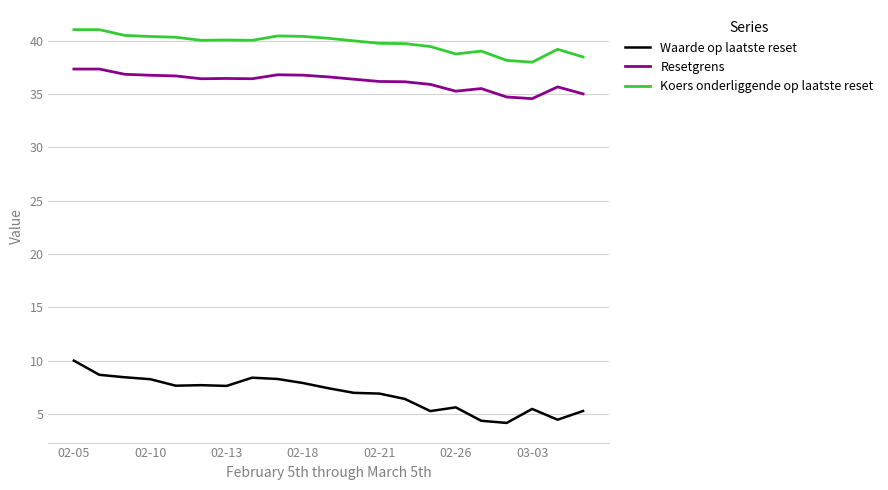

True or false: Resetgrens and Waarde op laatste reset intersect in this chart.

False